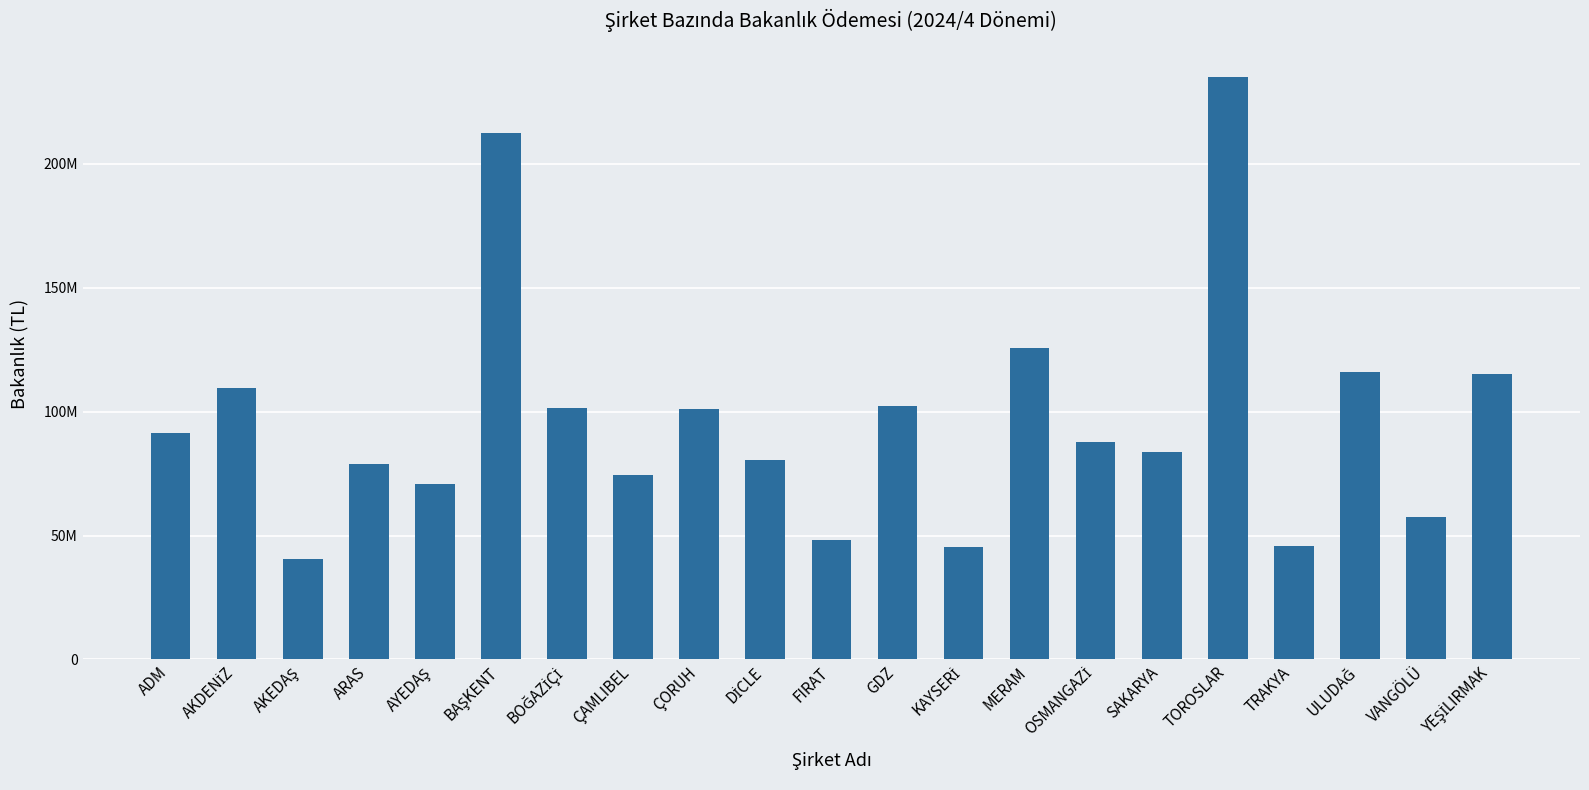

What is the ratio of the value at AYEDAŞ to the value at MERAM?

0.6